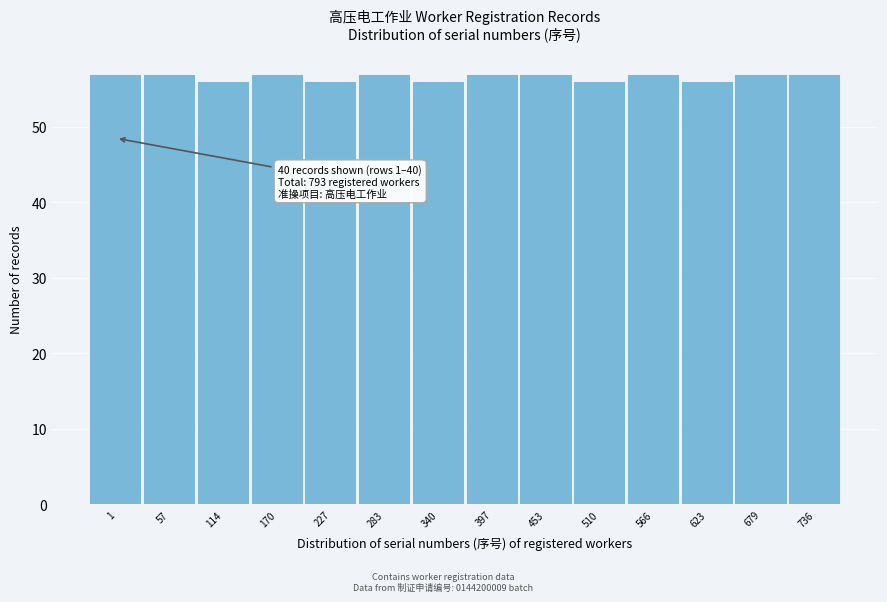

Reading left to right, what are all the values shown in this chart?

1=57	57=57	114=56	170=57	227=56	283=57	340=56	397=57	453=57	510=56	566=57	623=56	679=57	736=57